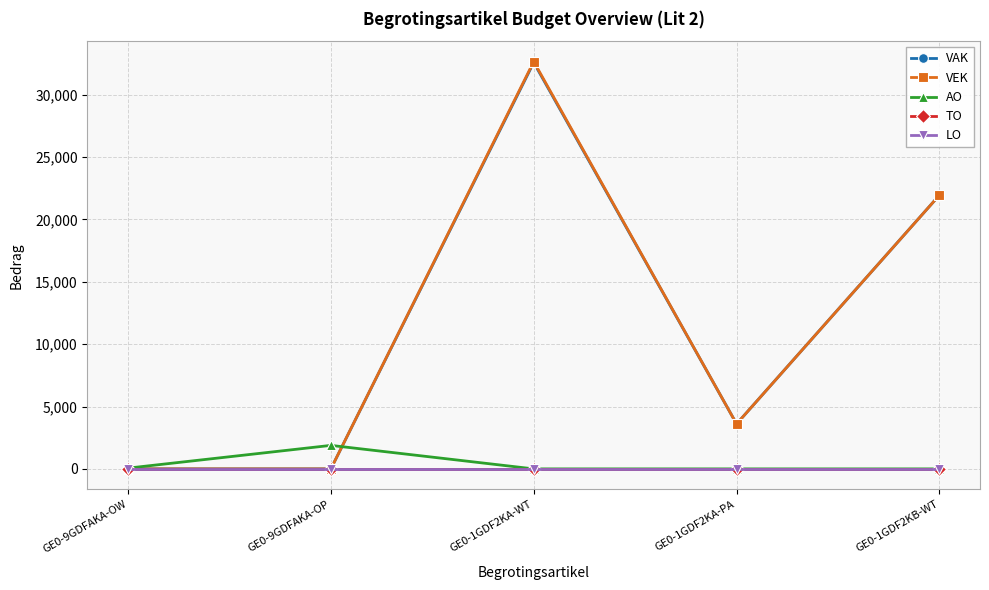

Is this an area chart (filled region under the line)?

No